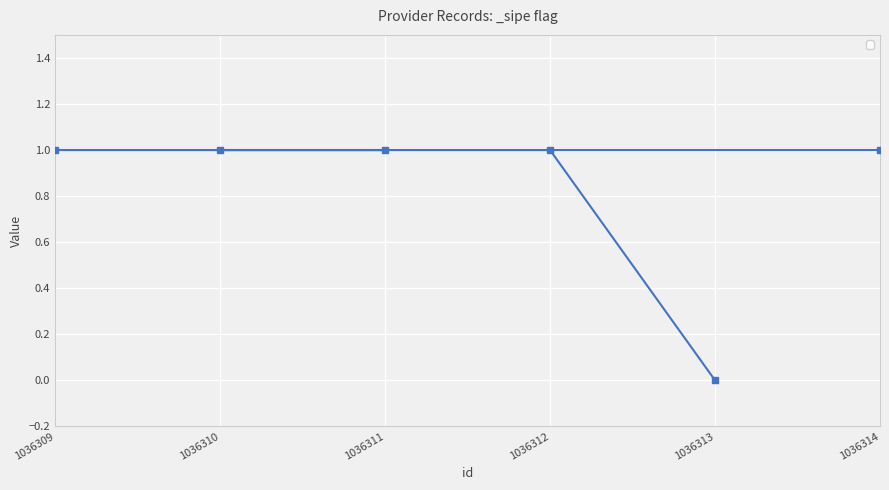

The chart shows a value of 0 at 1036310. True or false?

False